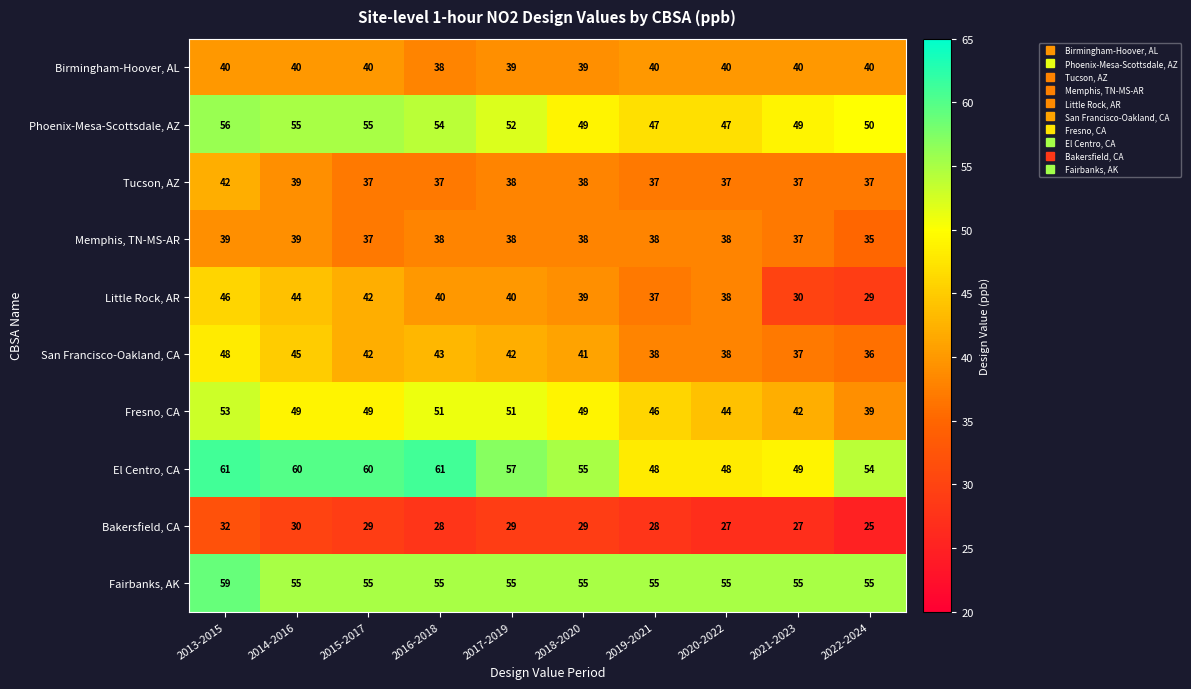

Which series has the largest range (max minus min)?

Little Rock, AR